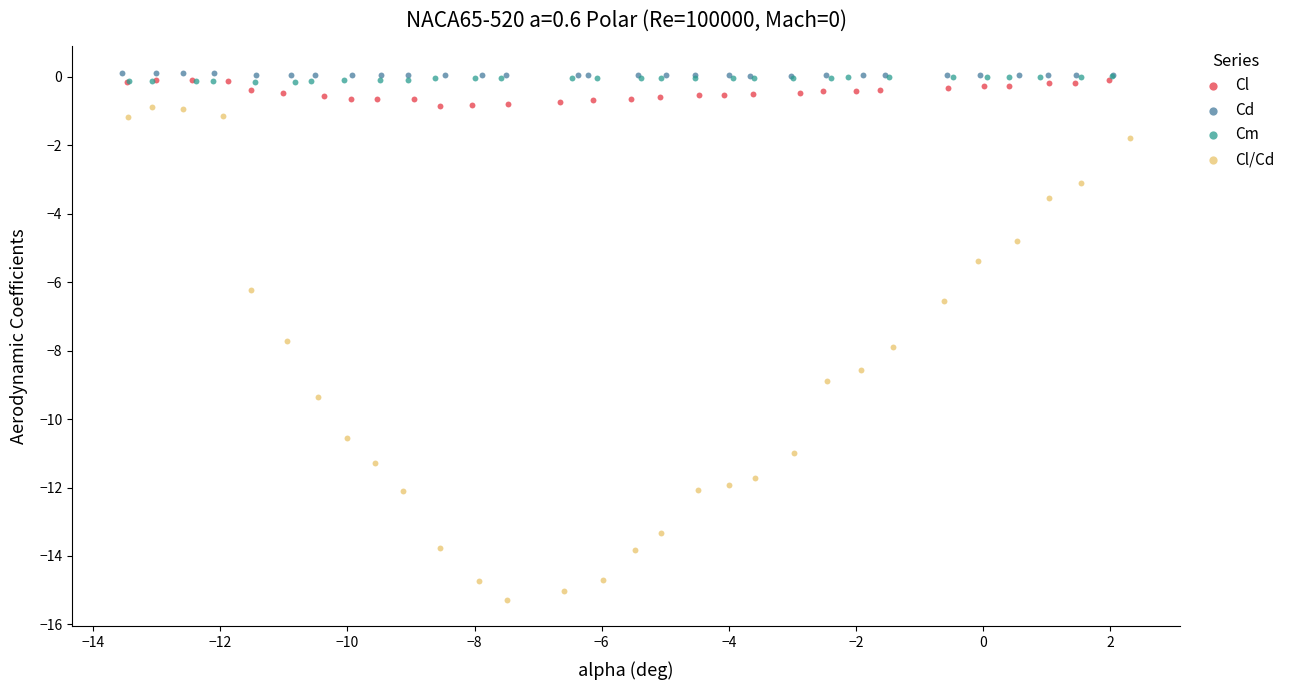

Which series reaches the minimum Y coordinate?

Cl/Cd